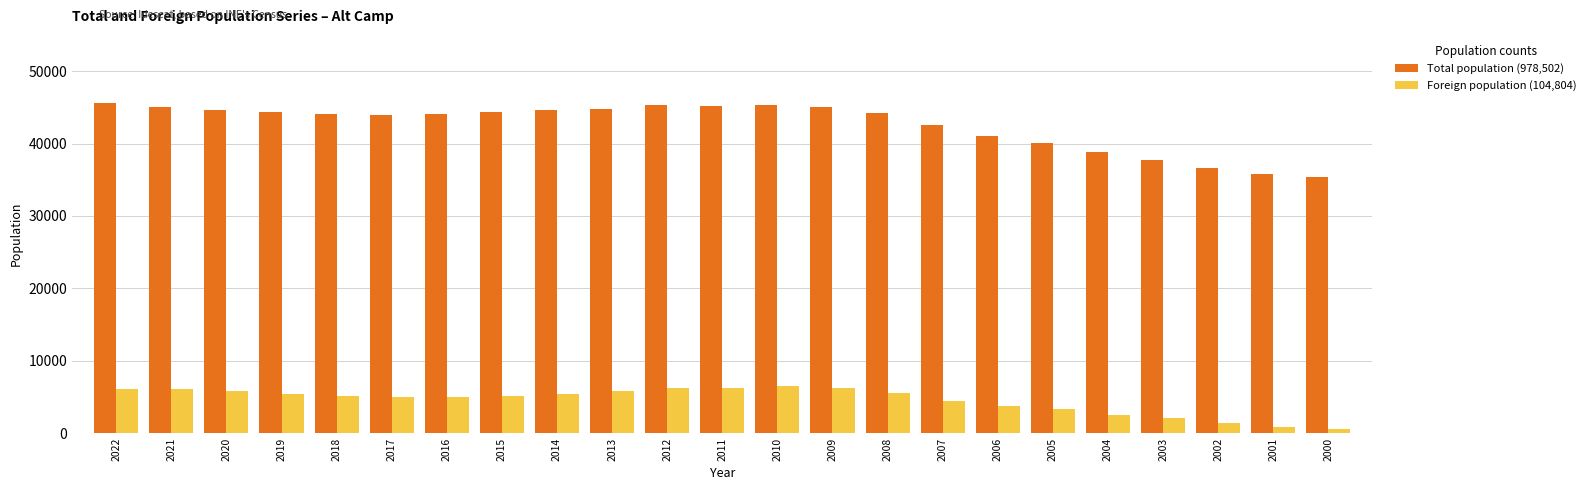

What is the greatest value displayed?

45540